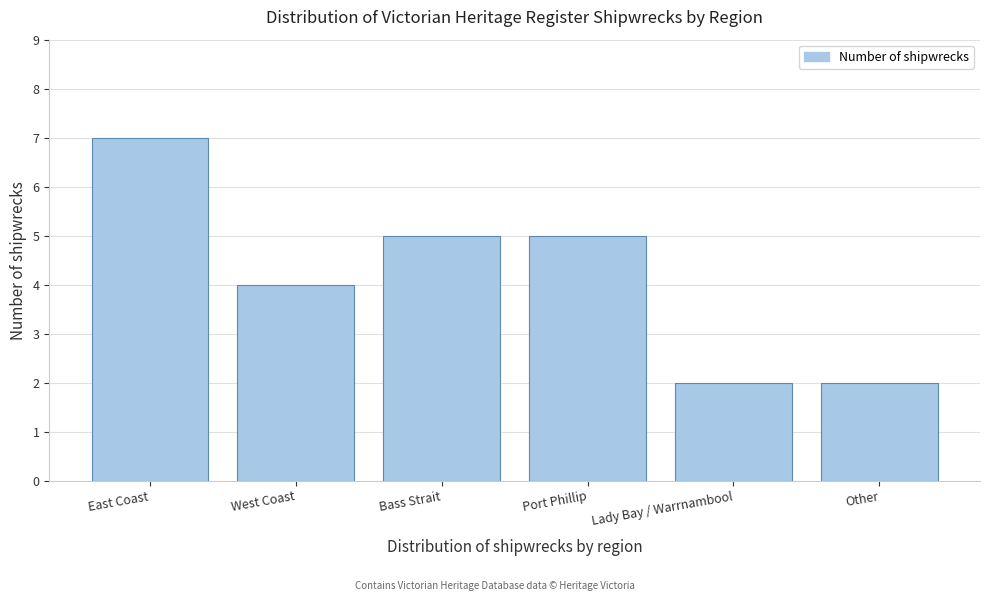

Reading right to left, what are all the values shown in this chart?

2	2	5	5	4	7